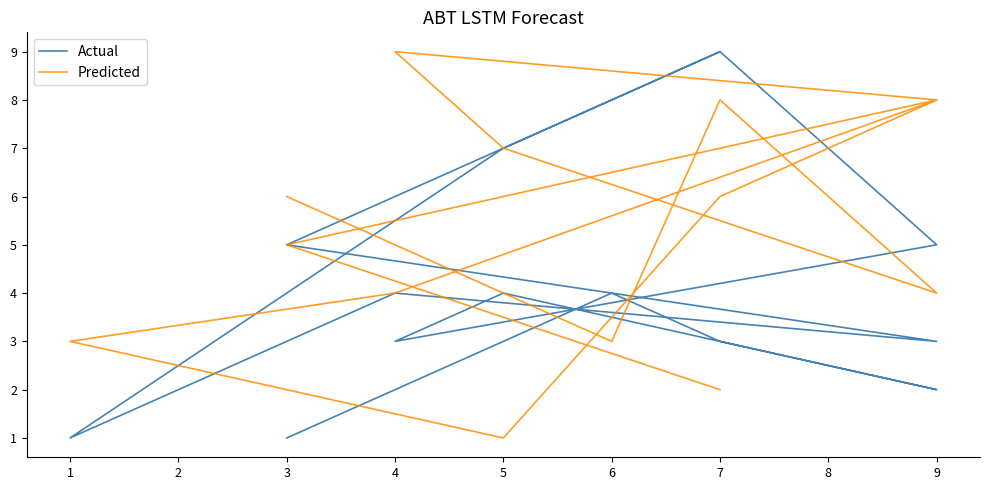

True or false: Actual has a value of 4 at 4.

True